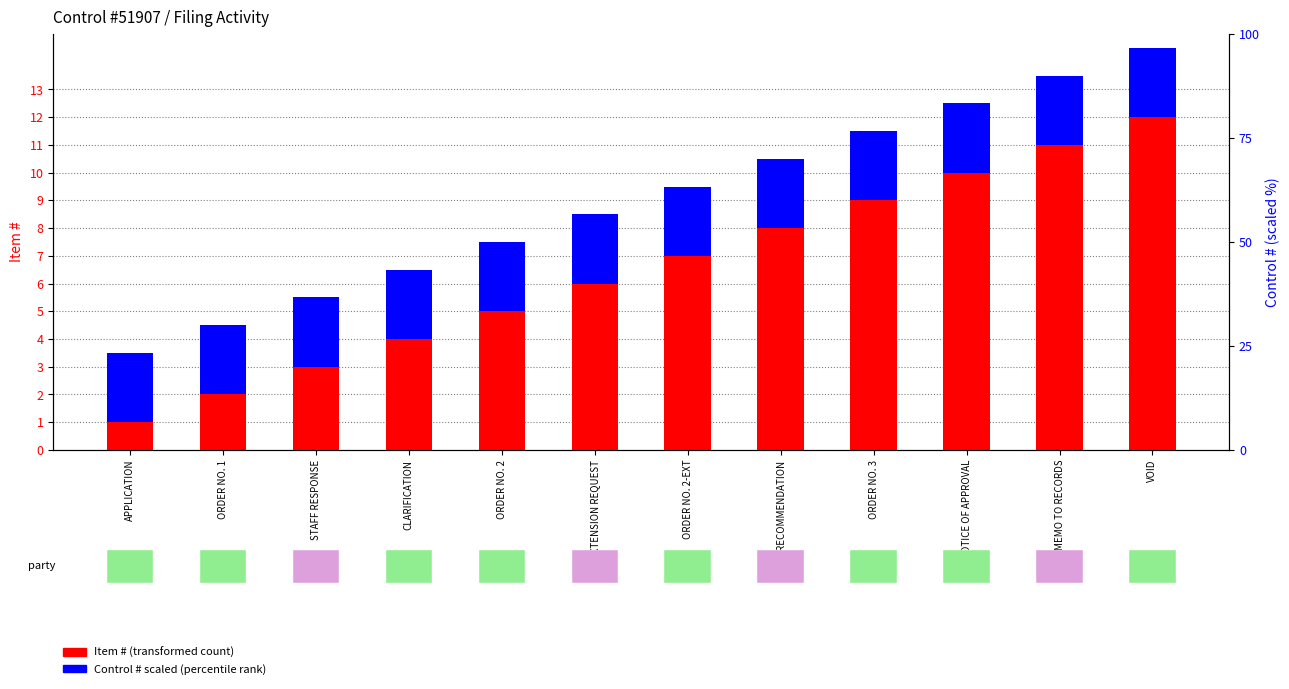

What is the label of the 8th bar from the left?

RECOMMENDATION